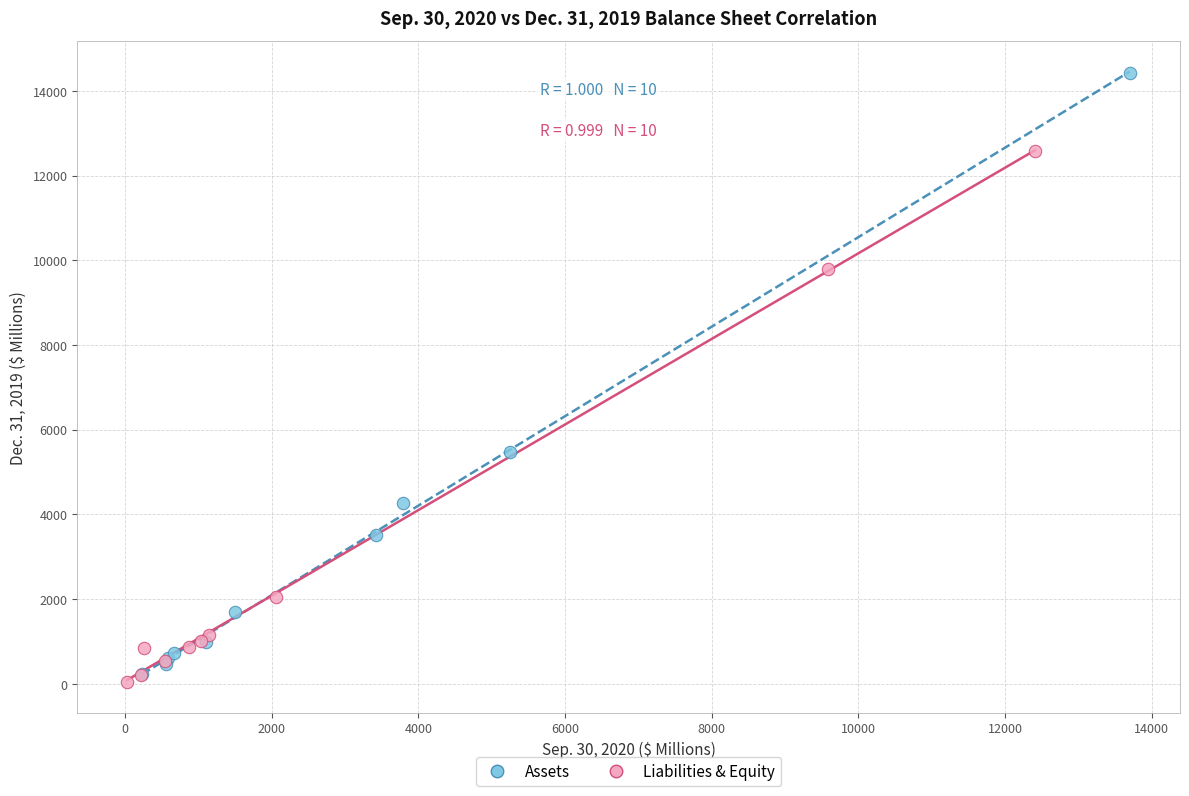

Which series has the largest Y range (max minus min)?

Assets